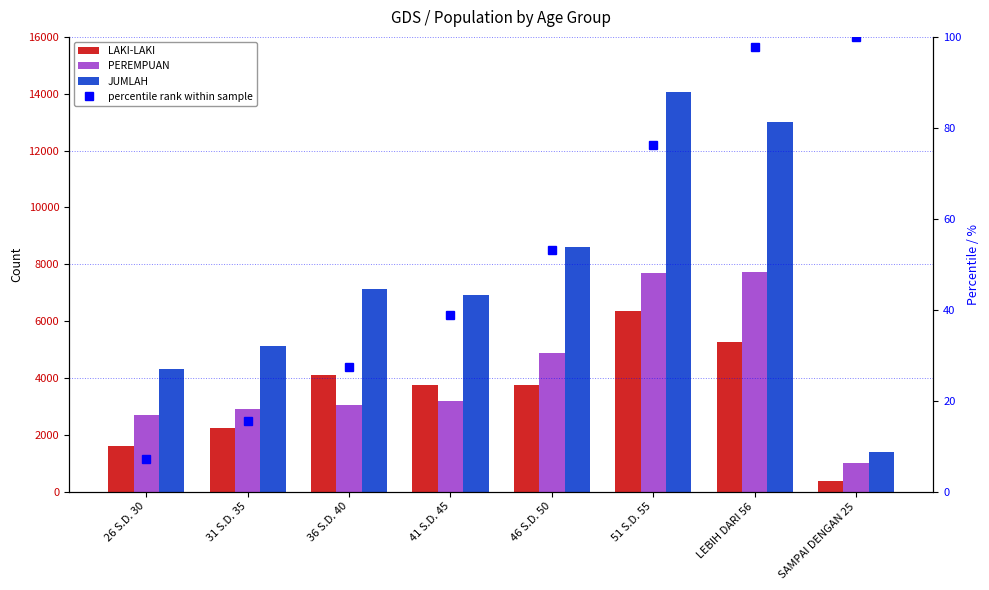

The LAKI-LAKI series shows 2454.3 at 41 S.D. 45. True or false?

False